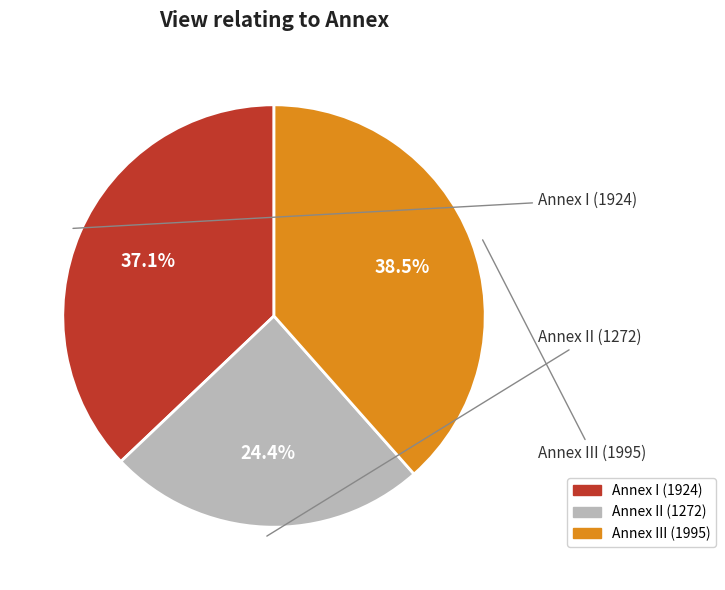

How many segments does this pie chart have?

3